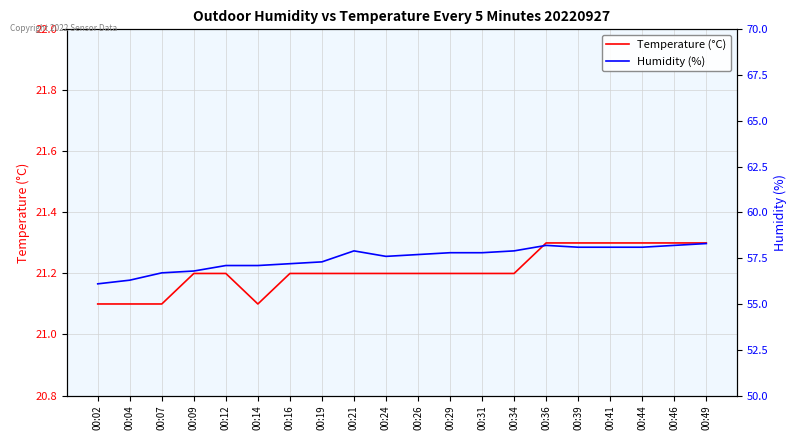

At which category does Temperature (°C) reach its first local valley?

00:14